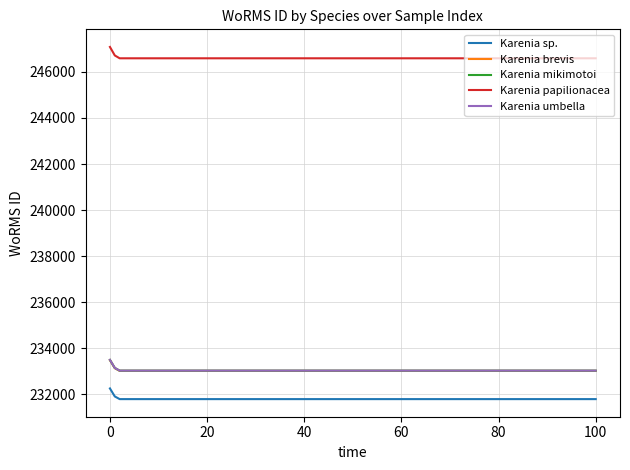

Which series has the largest total across all categories?

Karenia papilionacea